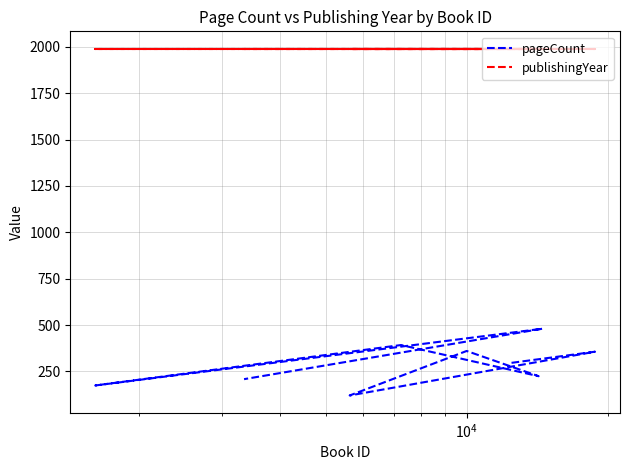

Rank the series by their average value, from lowest to highest.

pageCount, publishingYear